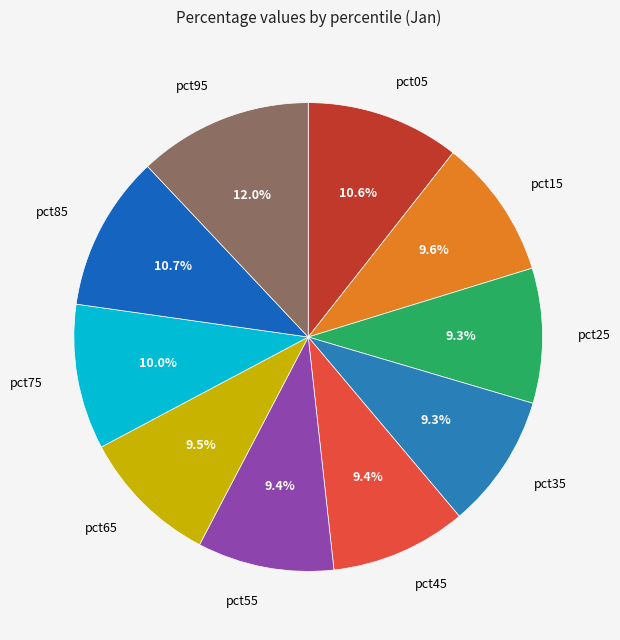

The pct35 slice represents 16% of the pie. True or false?

False